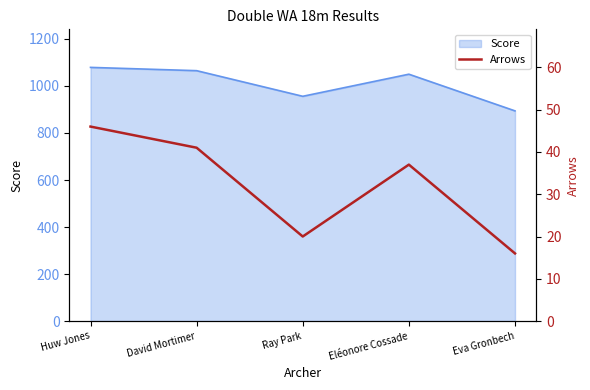

Where does the data first go above 37?

Huw Jones